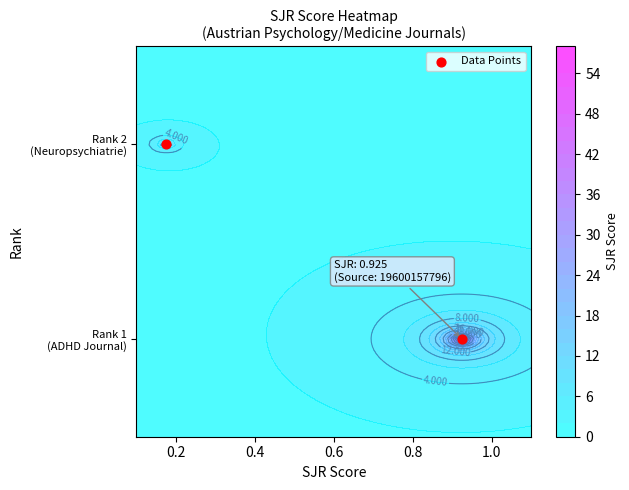

What is the smallest value displayed?

1